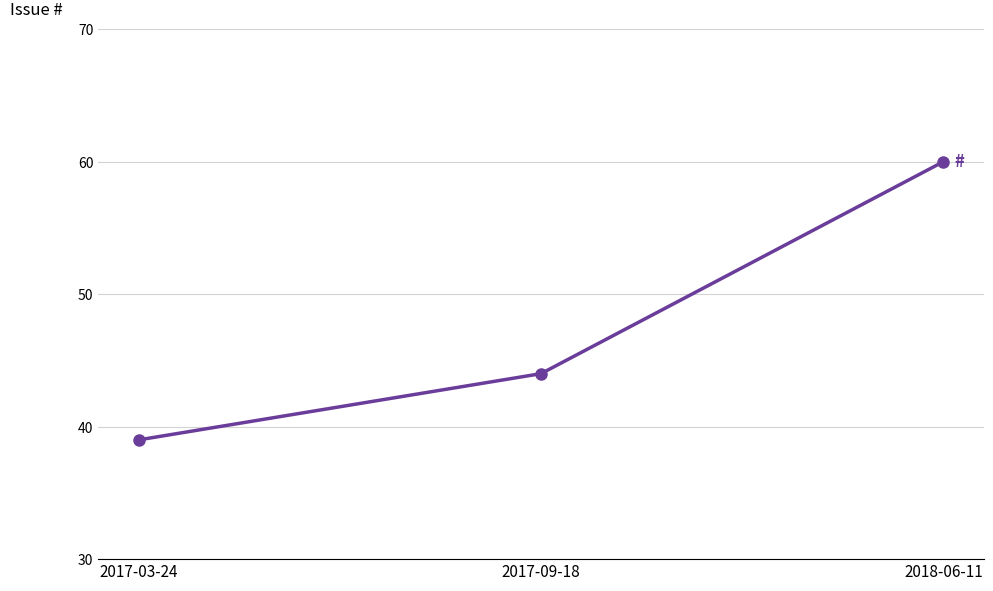

What is the difference between the values at 2017-09-18 and 2017-03-24?

5